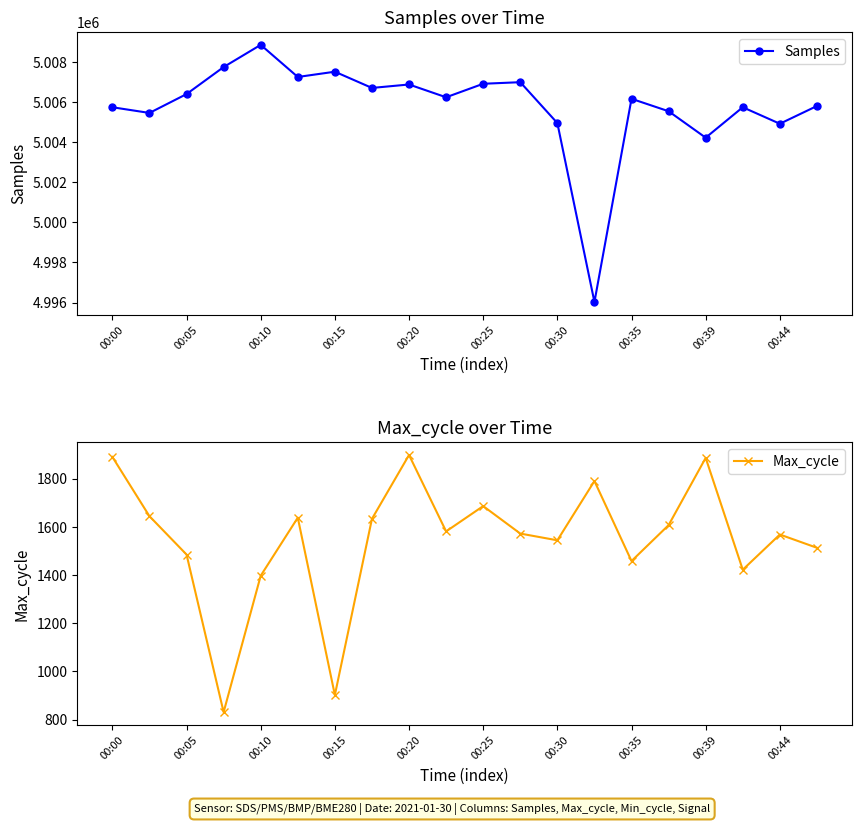

Does the chart have visible grid lines?

No